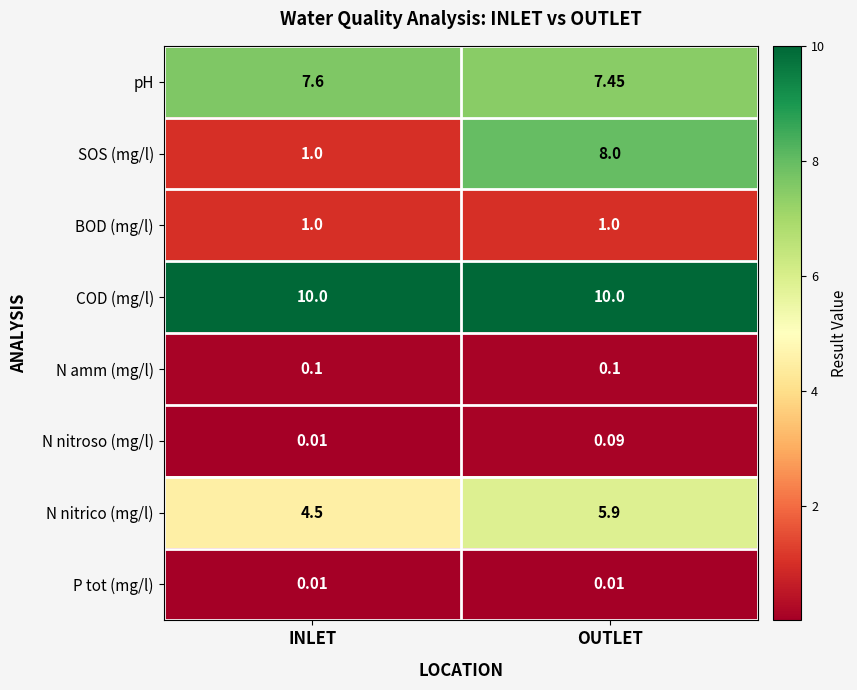

What is the greatest value displayed?

10.0